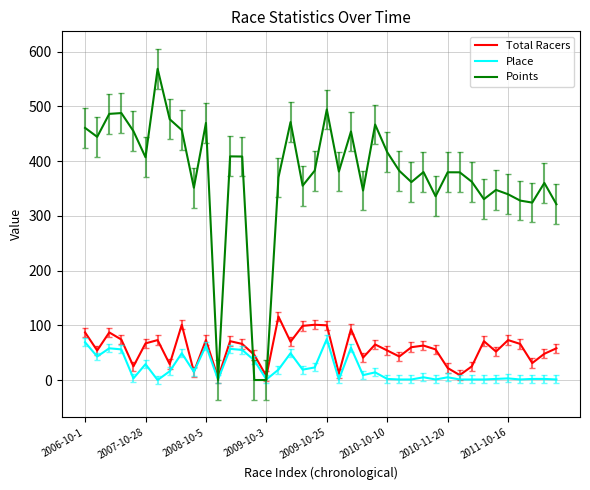

How many categories are shown in the chart?

40